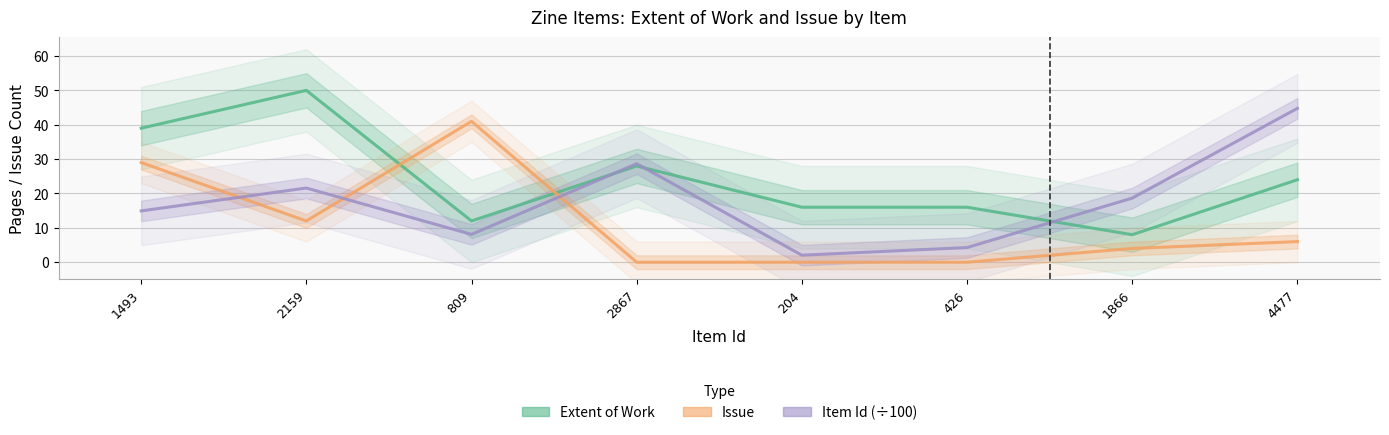

What position from the left is 1493?

1